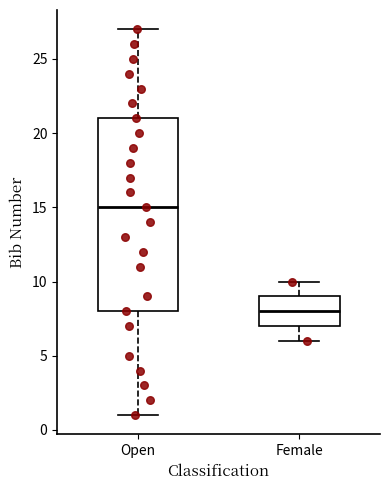

Comparing the boxes themselves (not the whiskers), which one is the tallest?

Open